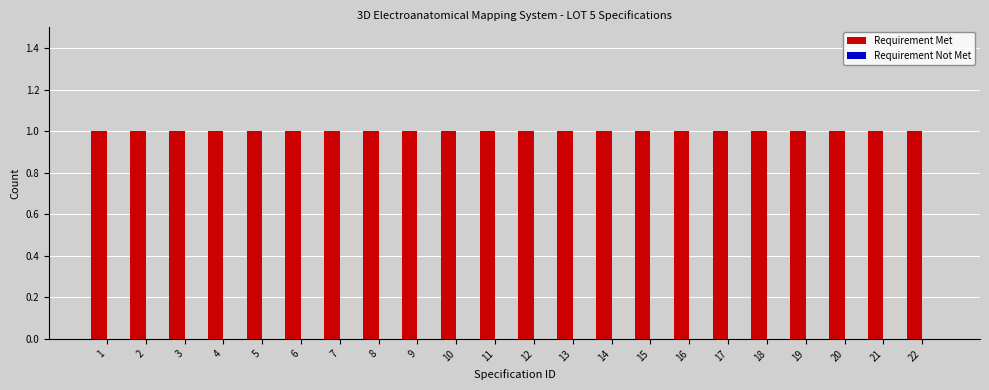

The value of Requirement Met at 1 is 1. True or false?

True